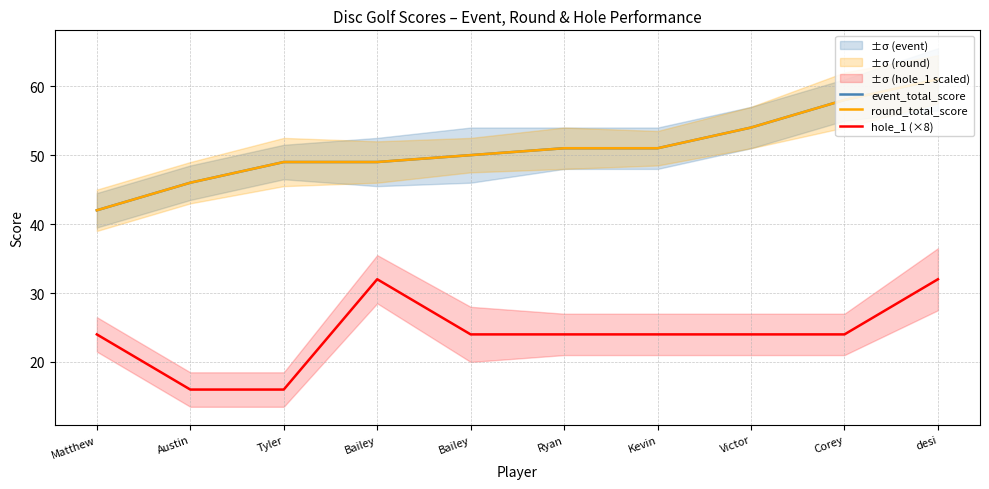

The hole_1 (×8) series shows 24 at Bailey. True or false?

True